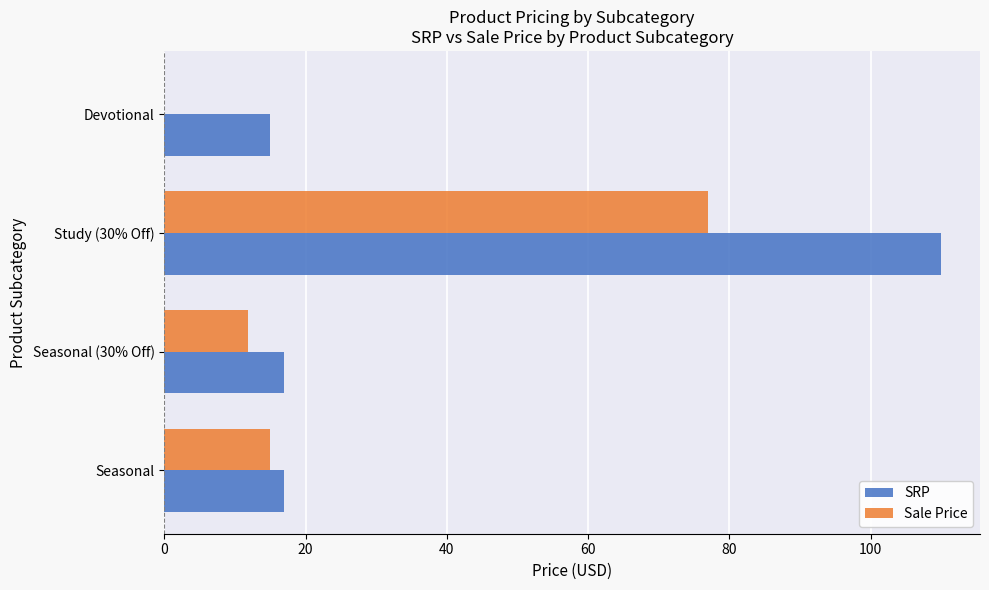

Which category has the highest value in the SRP series?

Study (30% Off)